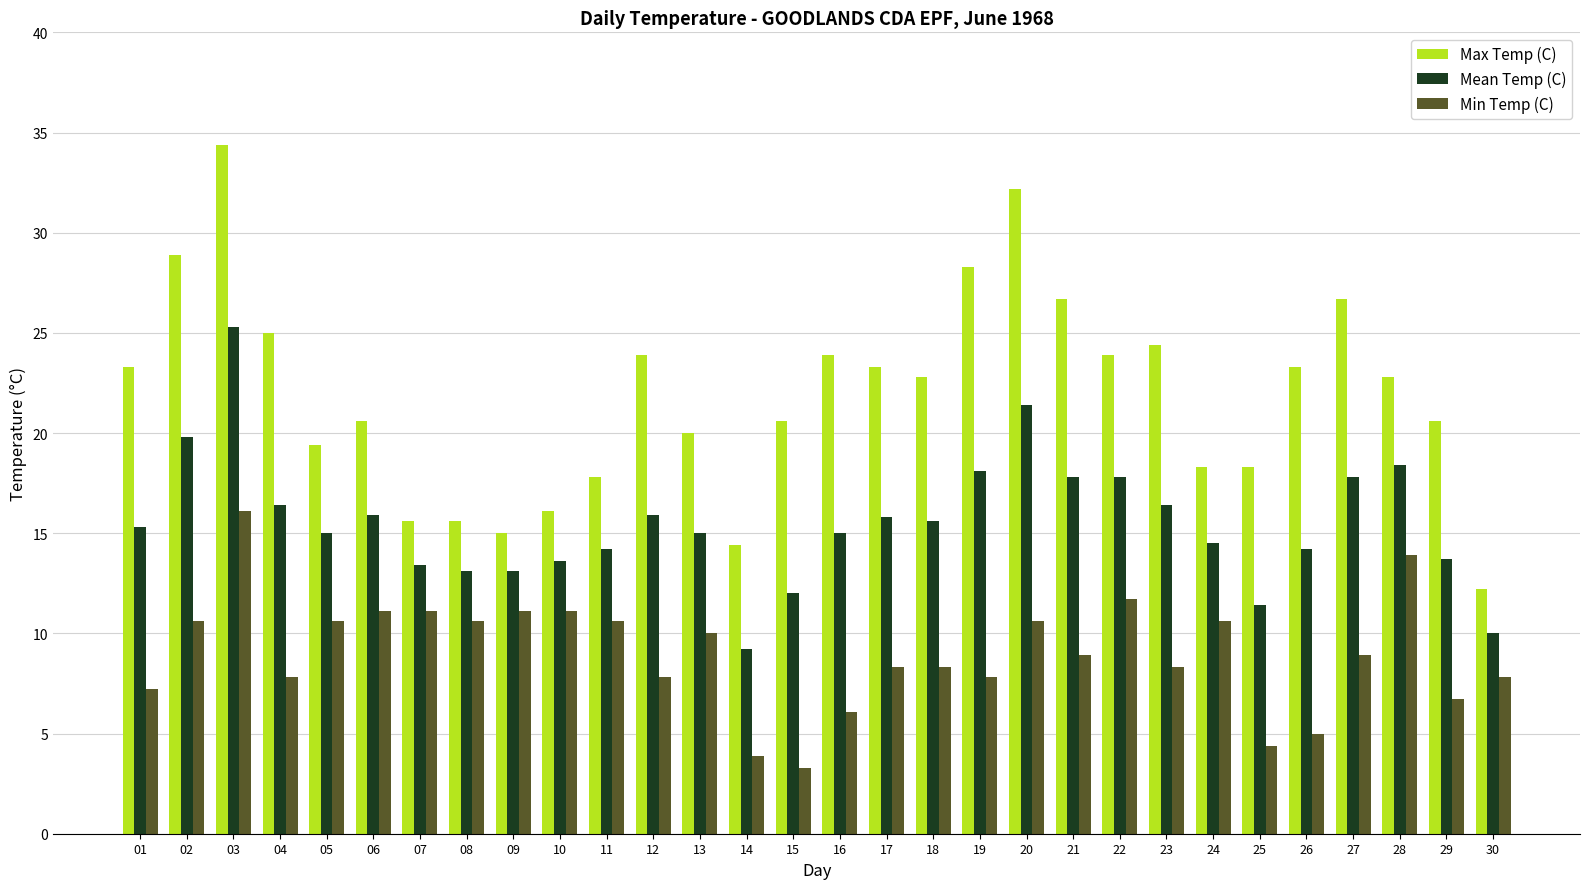

What is the total value across all series at 09?

39.2